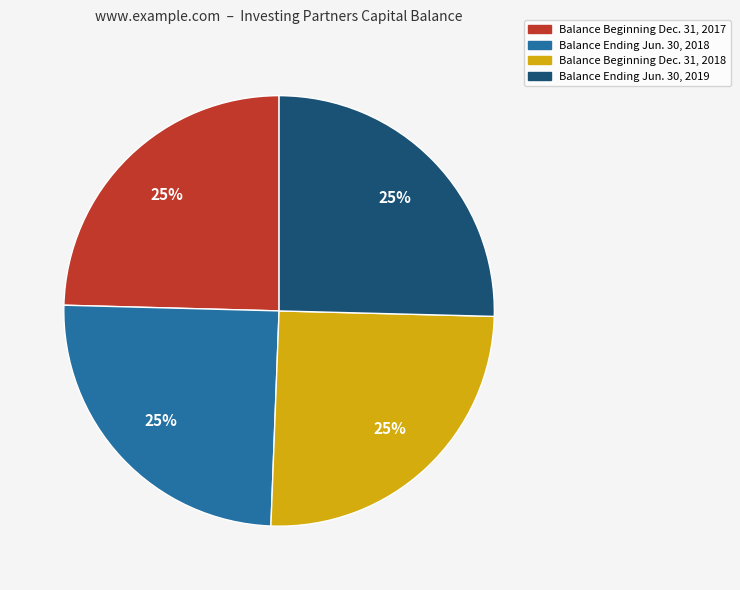

To the nearest percent, what is the average slice percentage?

25%